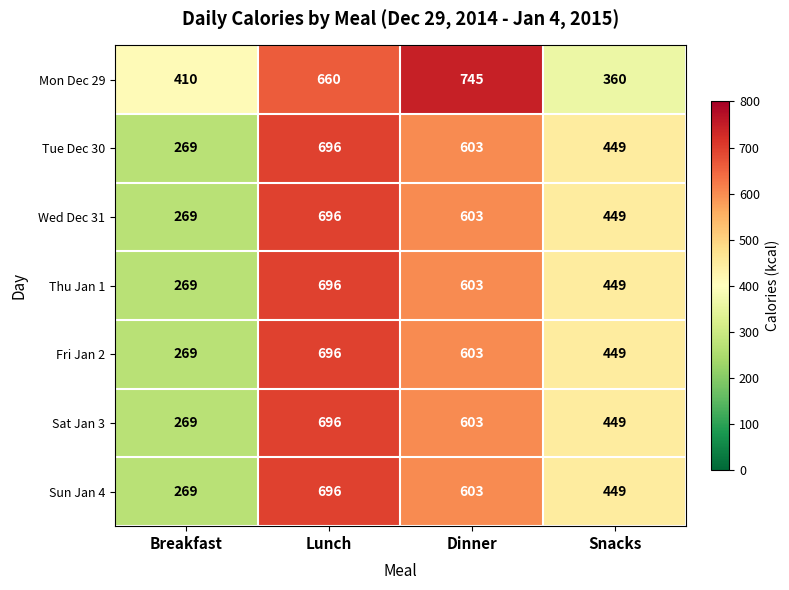

What is the difference between the second highest and minimum values in the Fri Jan 2 series?

334